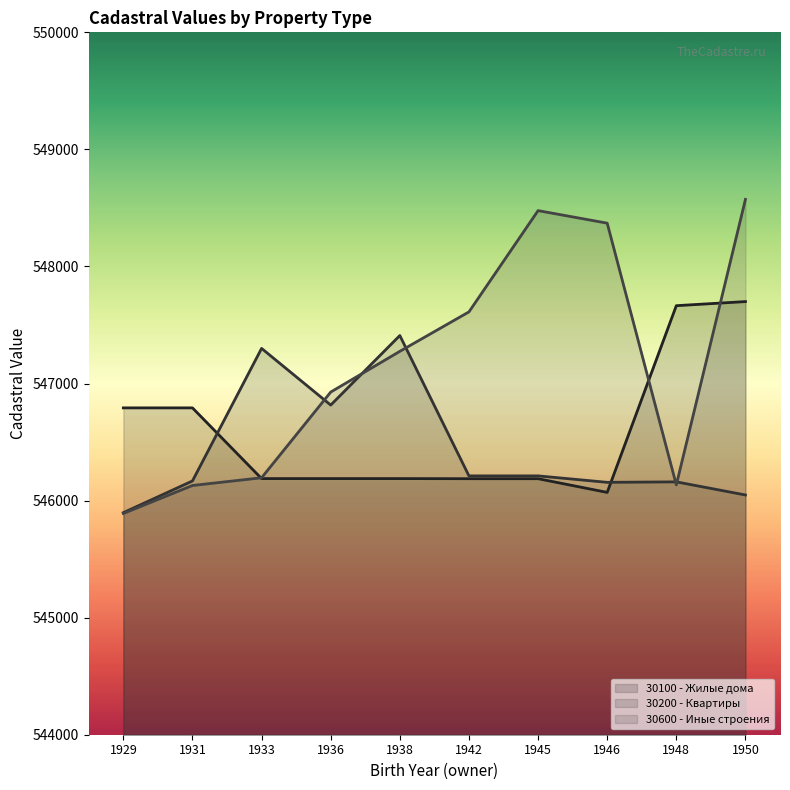

True or false: 30600 - Иные строения and 30200 - Квартиры cross at least once.

True